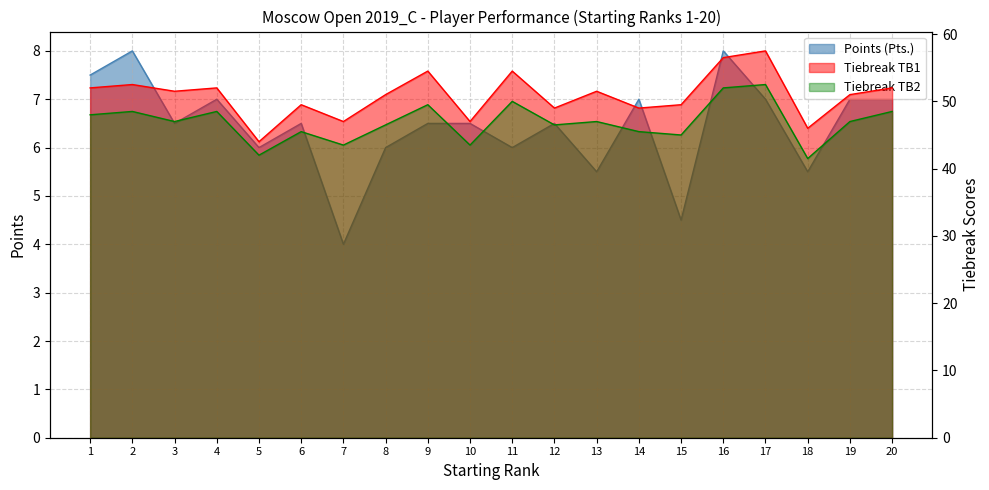

At which category does the chart reach its peak across all series?

17